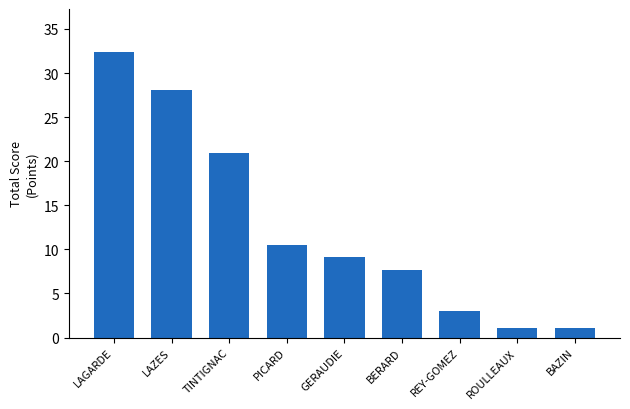

Which category has the highest value across all series?

LAGARDE